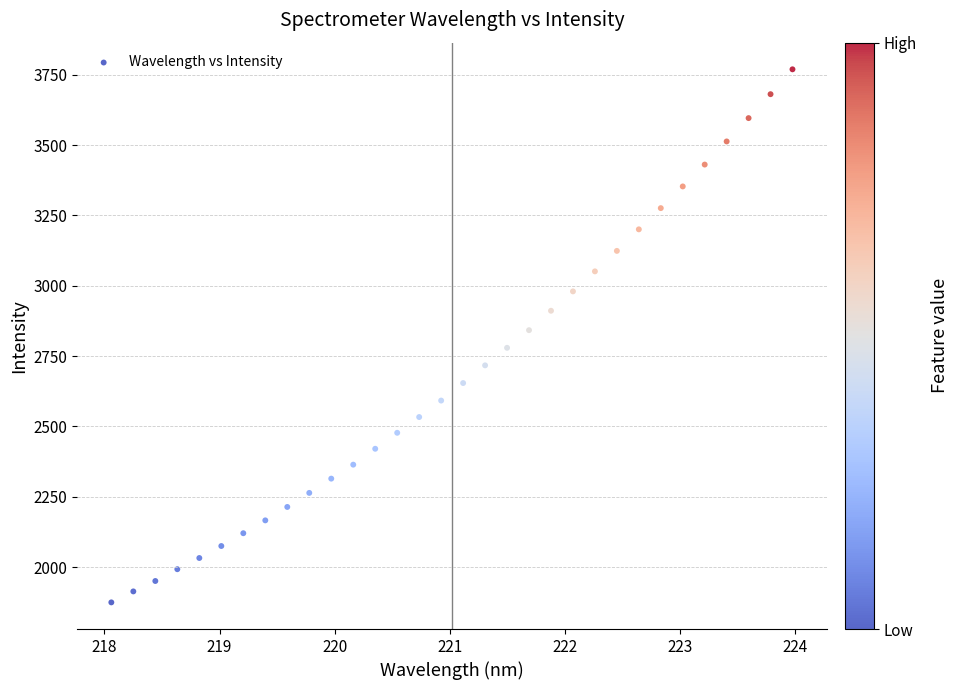

What is the range of X values (max minus min)?

5.9